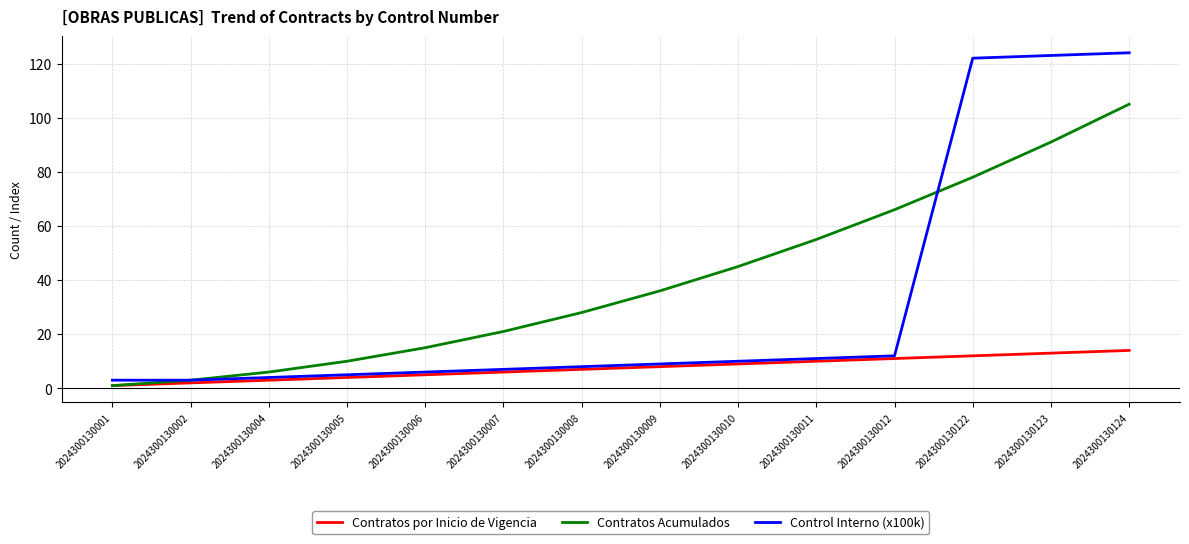

What is the sum of all Contratos por Inicio de Vigencia values?

105